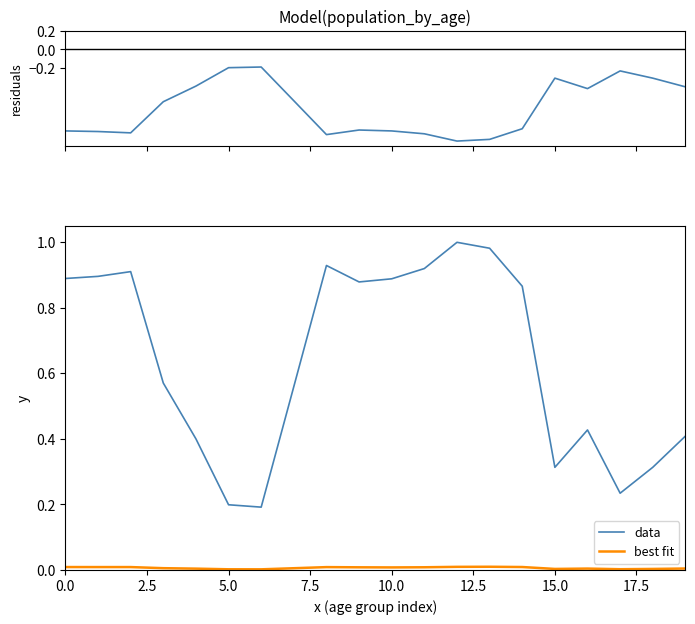

The value of residuals at 15.0 is -0.2. True or false?

True